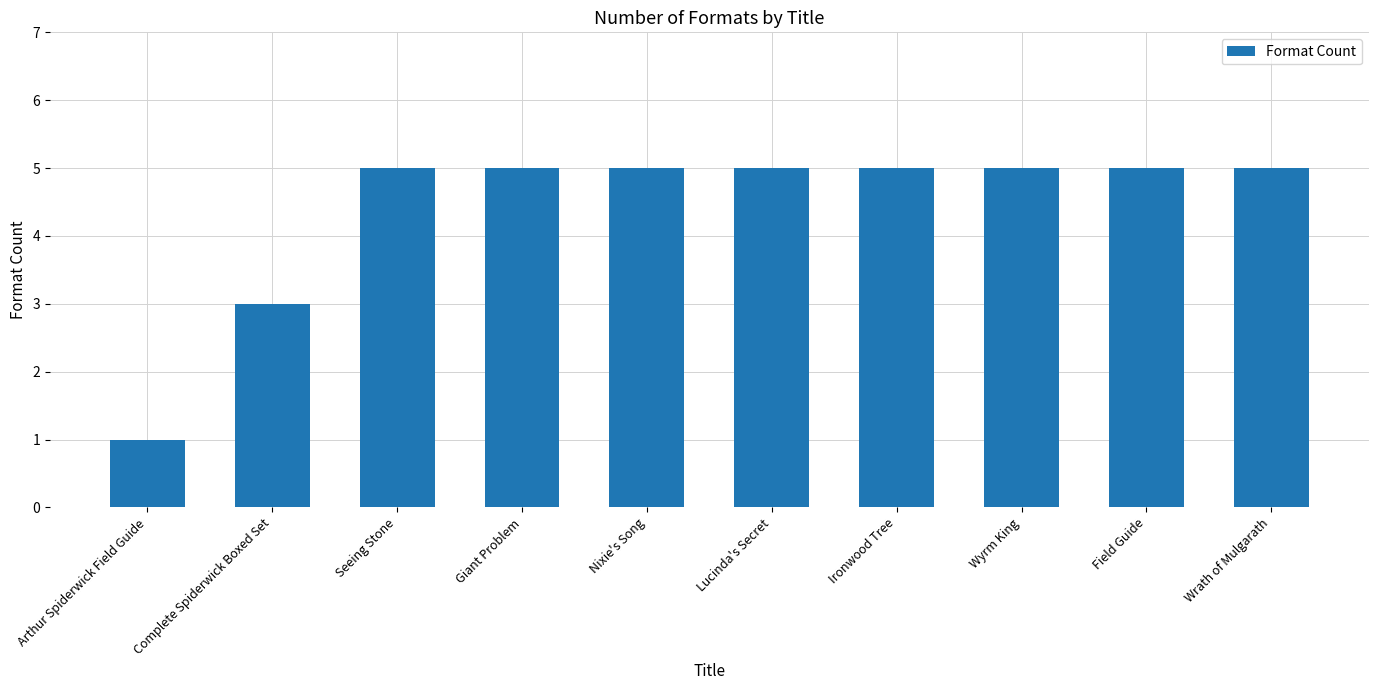

What is the sum of the values at Wrath of Mulgarath and Wyrm King?

10